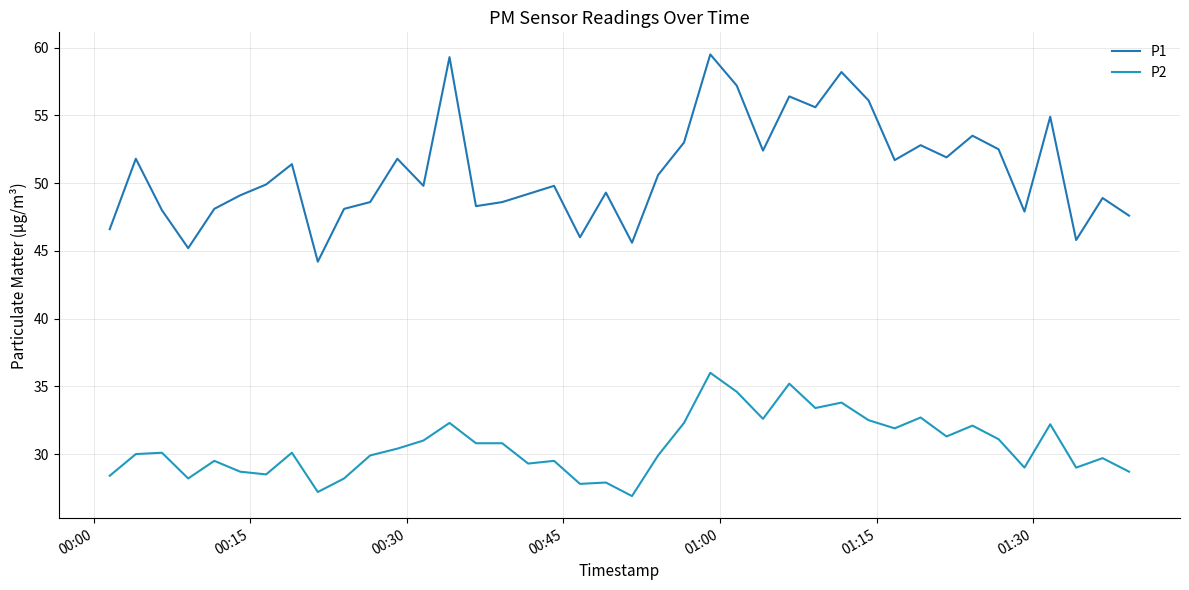

What are all the series names shown in the legend?

P1, P2